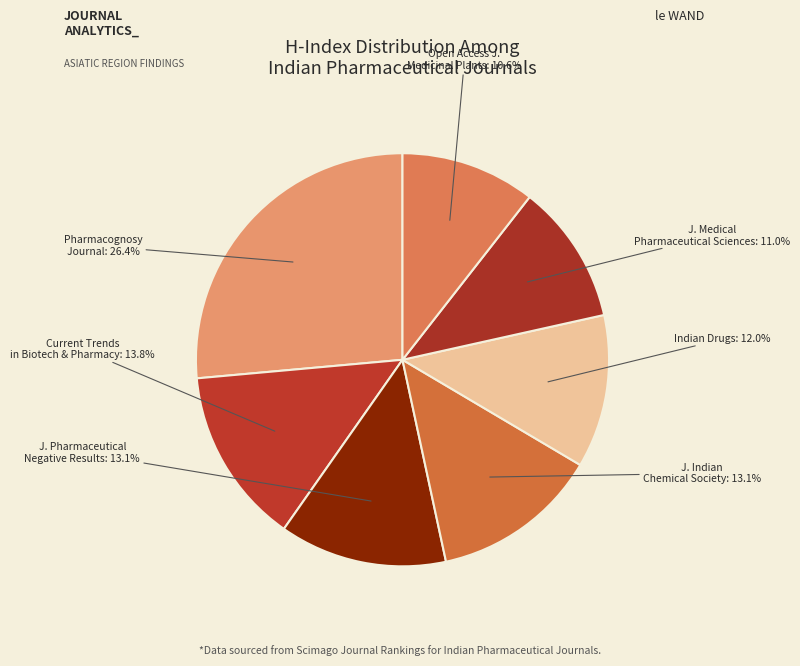

Count the number of slices in the pie.

7